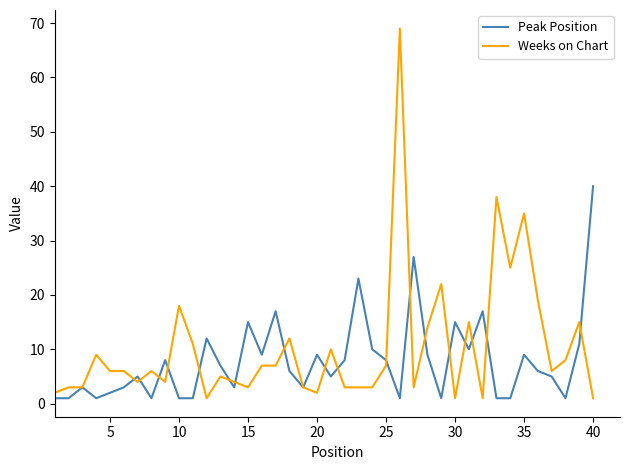

What is the greatest value displayed?

69